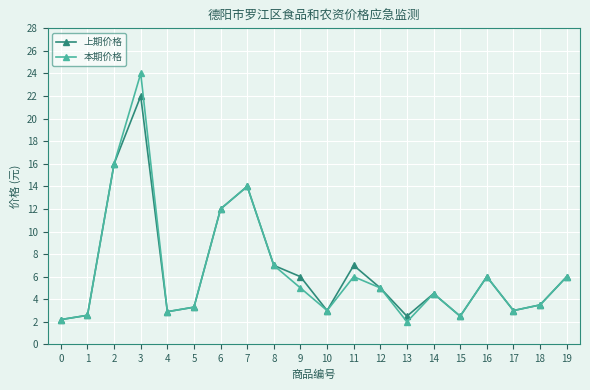

Where is the first local maximum for 本期价格?

3